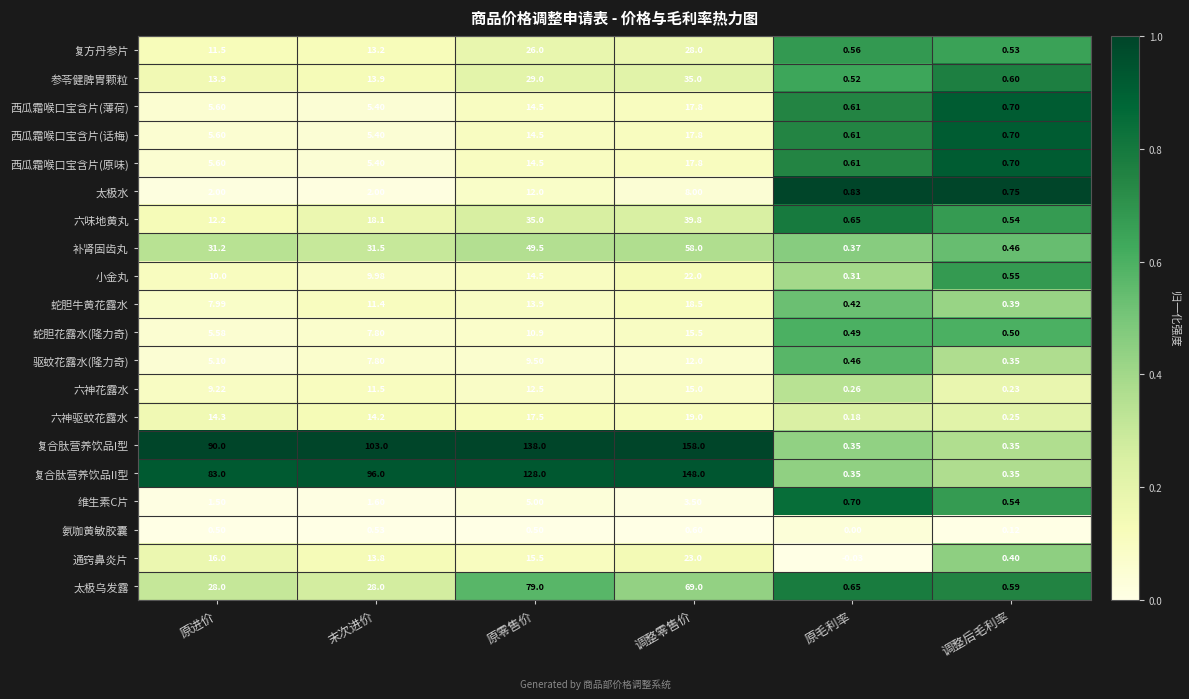

Which category has the lowest value in the 驱蚊花露水(隆力奇) series?

调整后毛利率